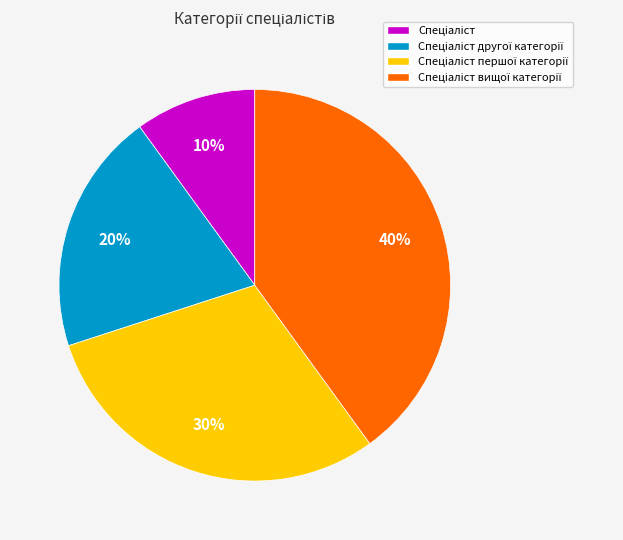

To the nearest percent, what is the difference between the largest and smallest slice percentages?

30%